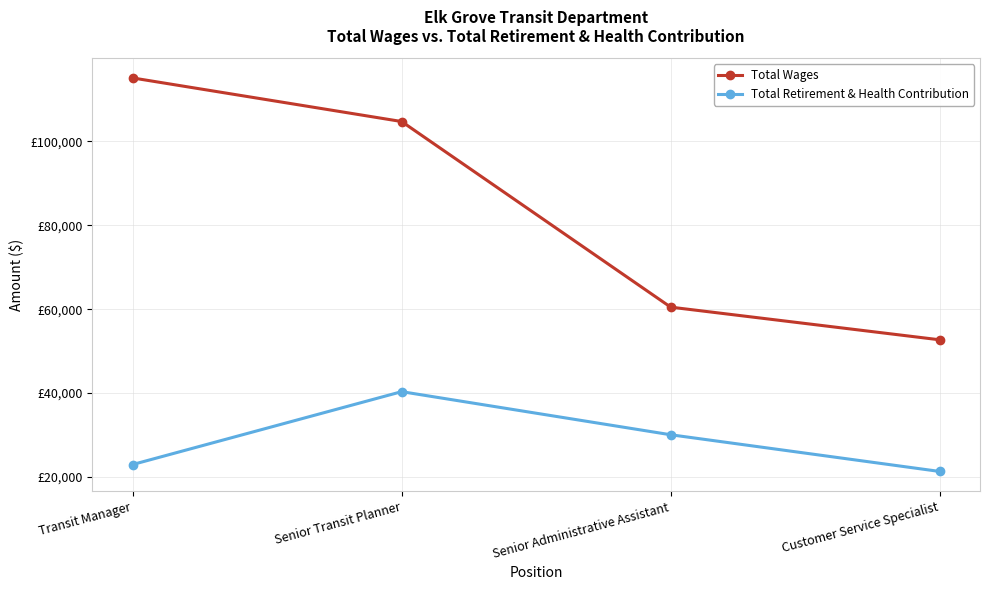

At which category is the sum across all series the highest?

Senior Transit Planner